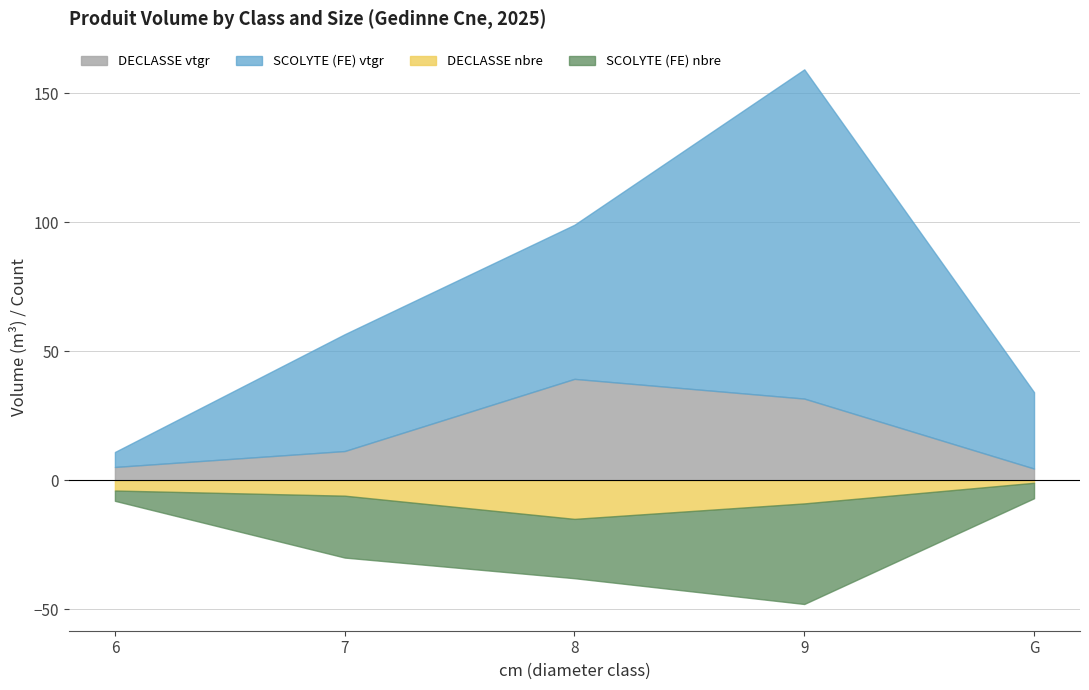

True or false: DECLASSE and SCOLYTE (FE) cross at least once.

False